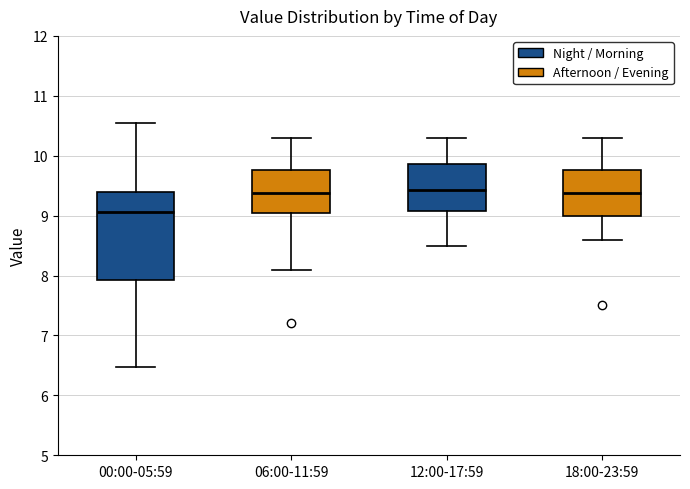

Reading left to right, transcribe this box plot: for each box, give where its median line is, the range the box spans, and where its two whiskers end, as read against the y-axis. The values are not printed on the chart, so give them approximately, as read against the axis.

00:00-05:59: median 9.1, box 7.9 to 9.4, whiskers 6.5 to 10.6
06:00-11:59: median 9.4, box 9.0 to 9.8, whiskers 8.1 to 10.3
12:00-17:59: median 9.4, box 9.1 to 9.9, whiskers 8.5 to 10.3
18:00-23:59: median 9.4, box 9.0 to 9.8, whiskers 8.6 to 10.3